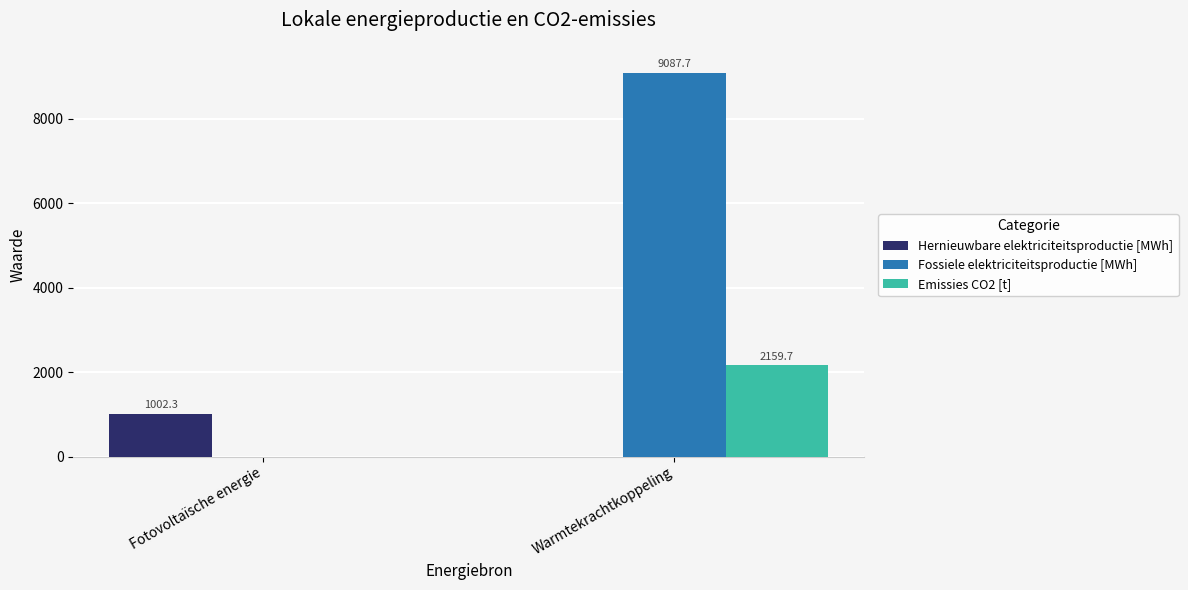

What is the total value across all series at Fotovoltaïsche energie?

1002.3